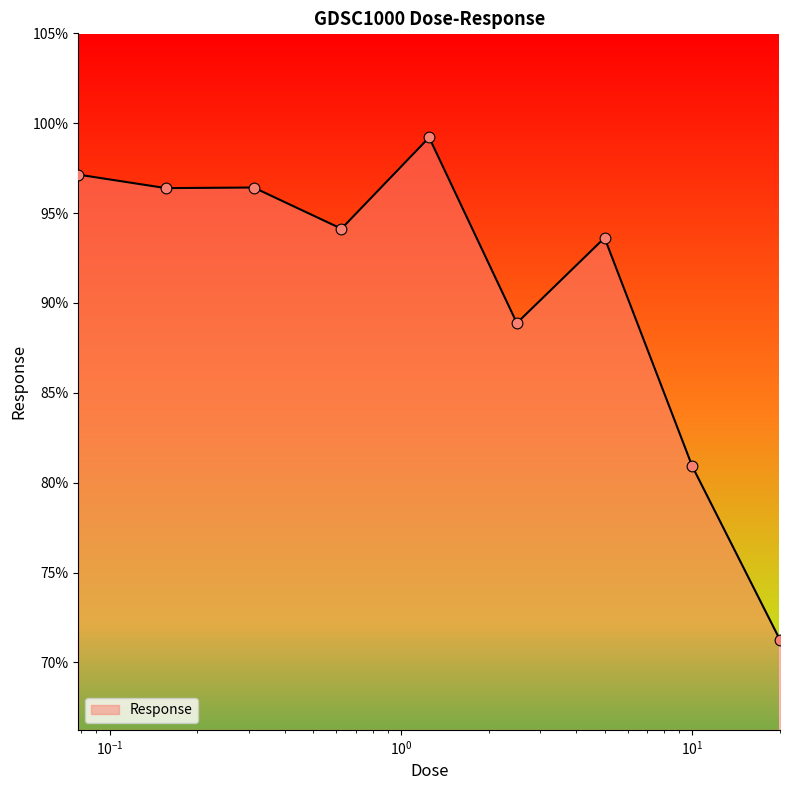

What is the difference between the maximum and minimum values?

28.0